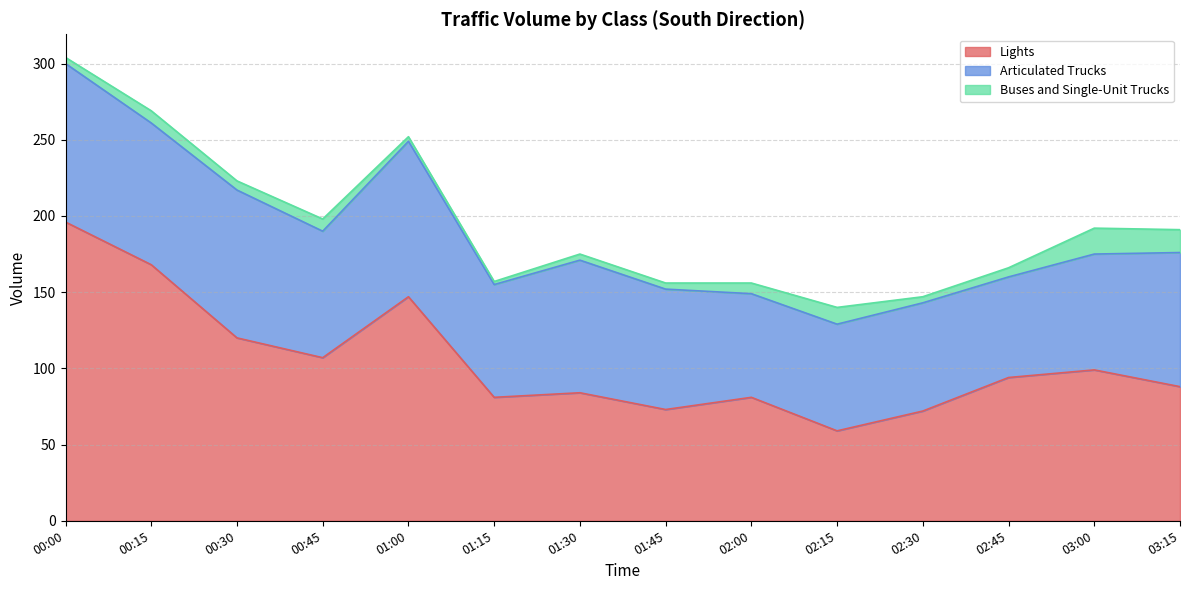

What are all the series names shown in the legend?

Lights, Articulated Trucks, Buses and Single-Unit Trucks